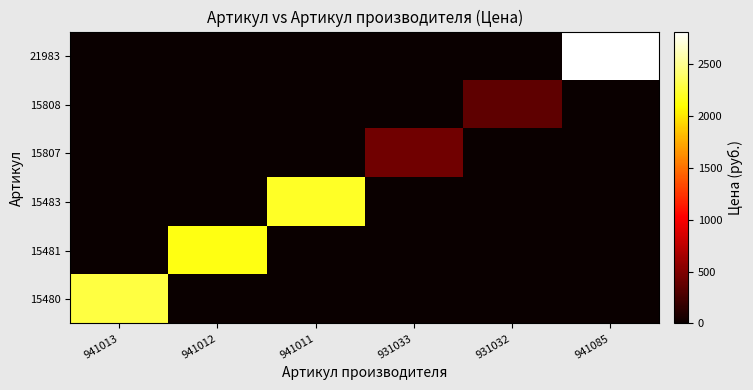

What is the total value across all series at 941012?

2147